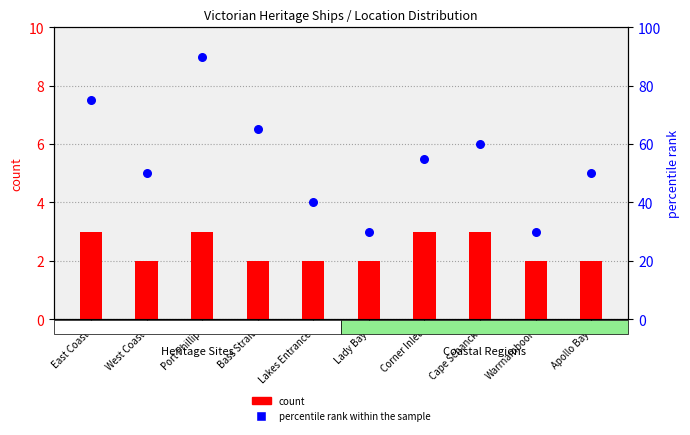

Which series has the largest total across all categories?

percentile rank within the sample